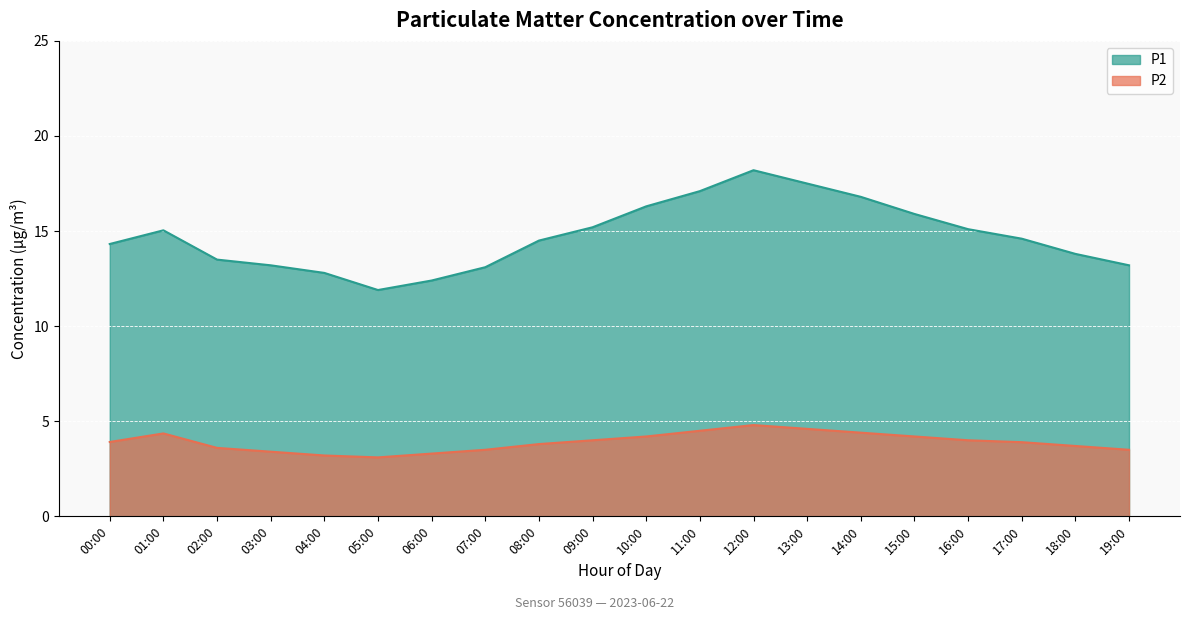

What is the difference between the maximum and minimum values in the P1 series?

6.3